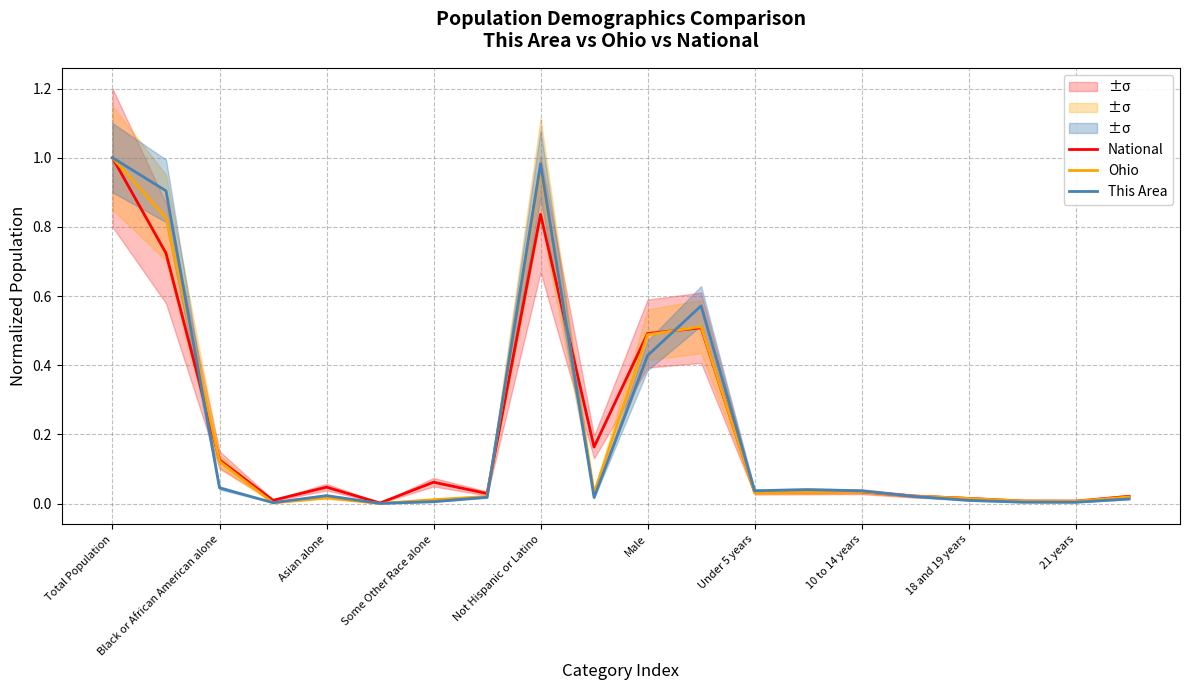

Reading left to right, transcribe all the data shown in this chart.

National: 1.0	0.7	0.1	0.0	0.0	0.0	0.1	0.0	0.8	0.2	0.5	0.5	0.0	0.0	0.0	0.0	0.0	0.0	0.0	0.0
Ohio: 1.0	0.8	0.1	0.0	0.0	0.0	0.0	0.0	1.0	0.0	0.5	0.5	0.0	0.0	0.0	0.0	0.0	0.0	0.0	0.0
This Area: 1.0	0.9	0.0	0.0	0.0	0.0	0.0	0.0	1.0	0.0	0.4	0.6	0.0	0.0	0.0	0.0	0.0	0.0	0.0	0.0